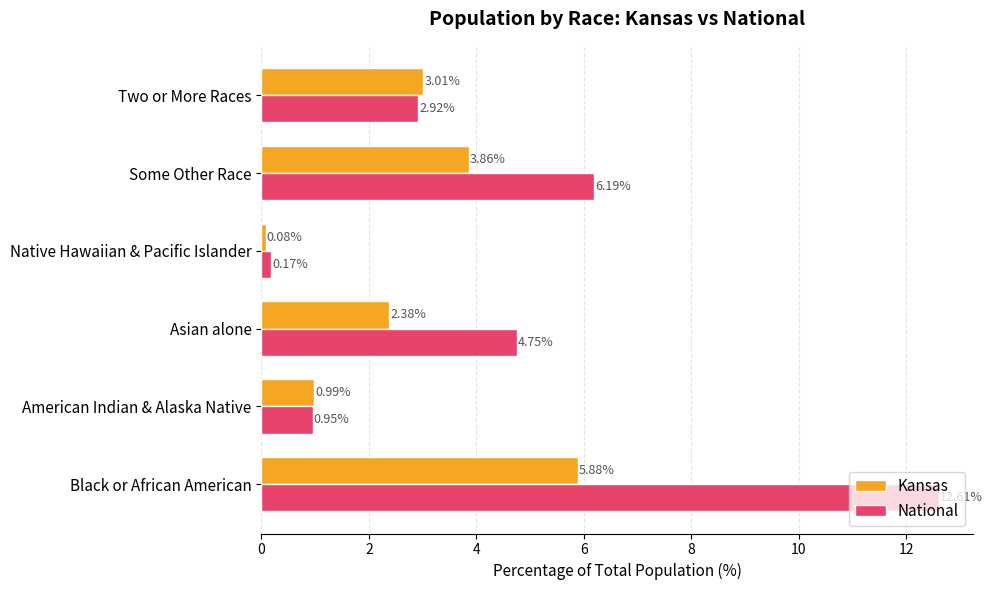

Which category has the lowest value across all series?

Native Hawaiian & Pacific Islander